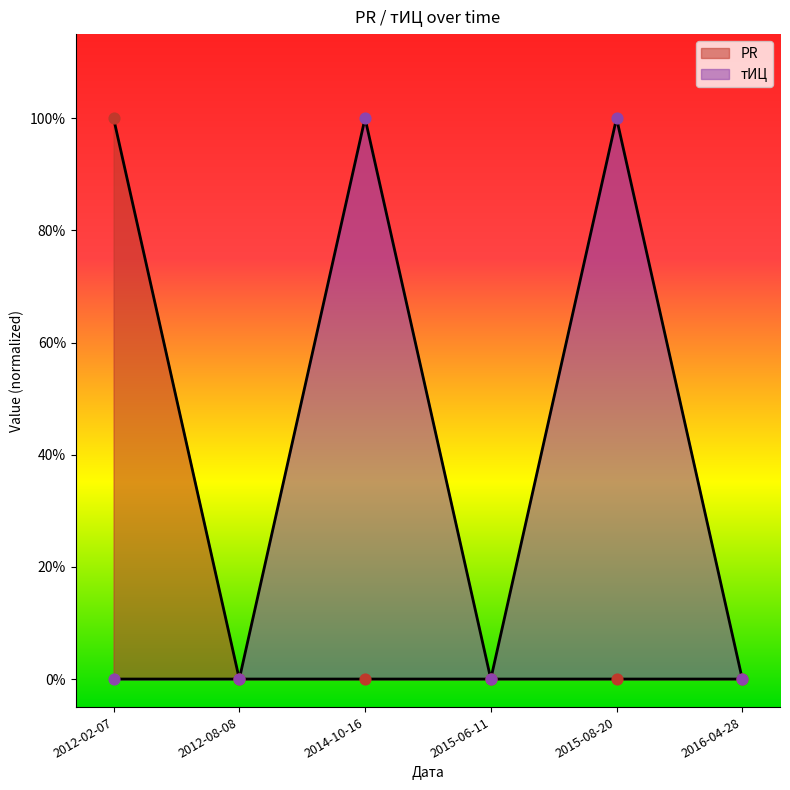

At which category is the sum across all series the highest?

2012-02-07